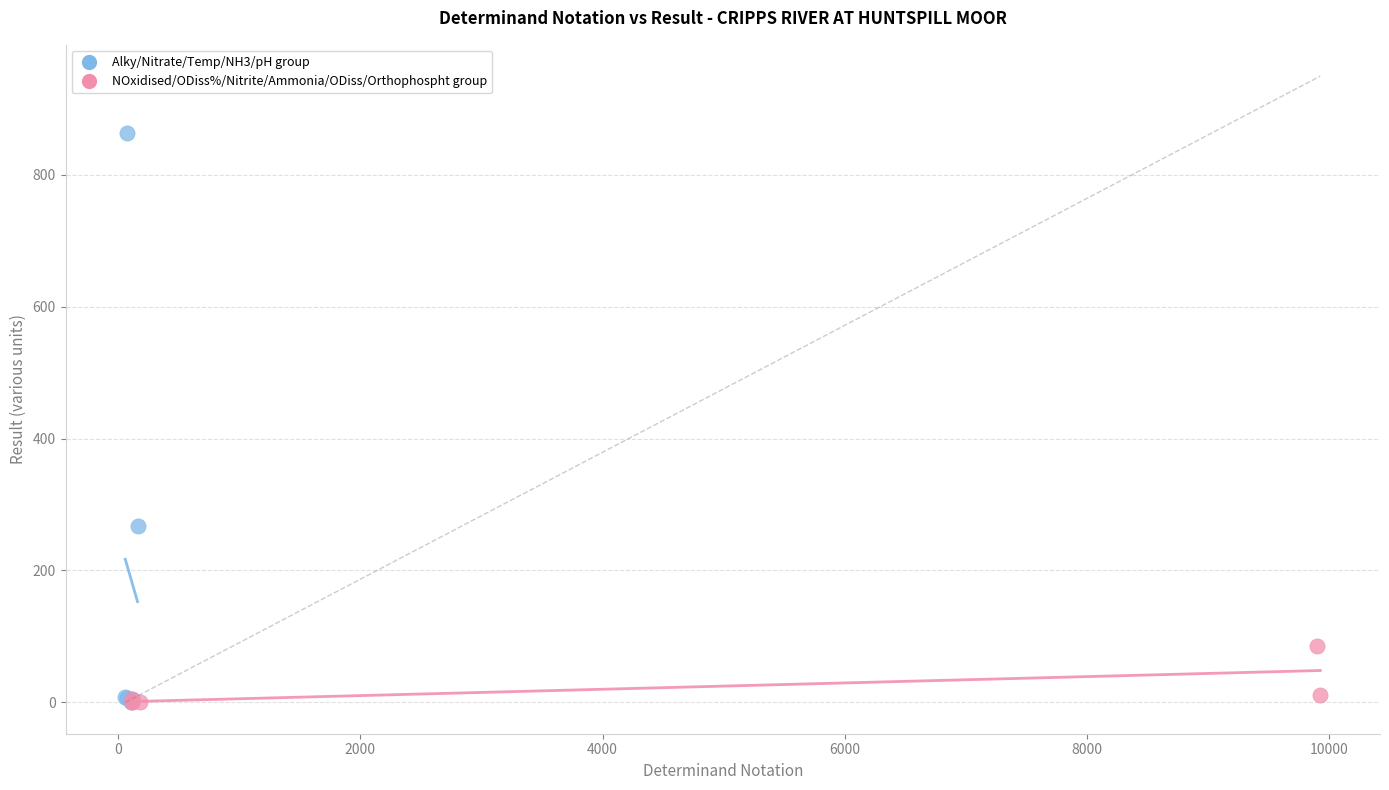

Which series has the largest Y range (max minus min)?

Alky/Nitrate/Temp/NH3/pH group